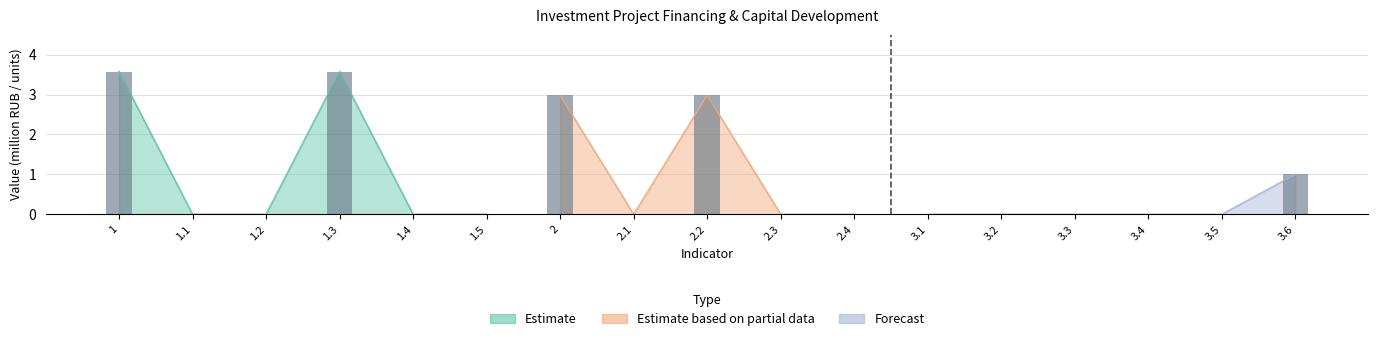

Reading left to right, what are all the values shown in this chart?

3.6	0.0	0.0	3.6	0.0	0.0	3.0	0.0	3.0	0.0	0.0	0.0	0.0	0.0	0.0	0.0	1.0